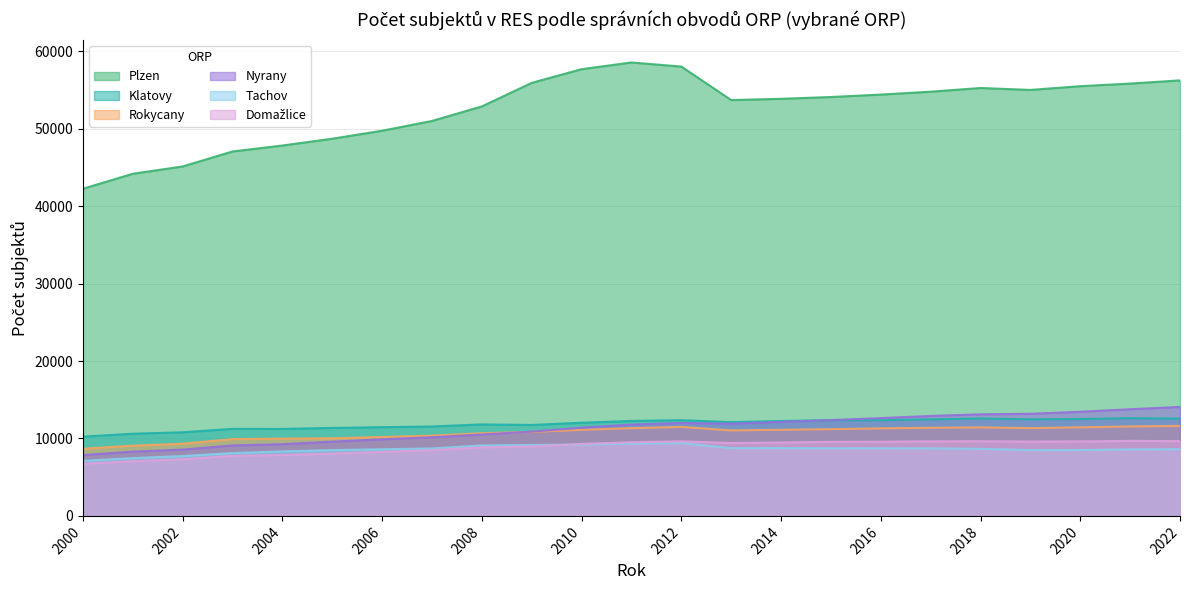

True or false: Rokycany and Klatovy cross at least once.

False